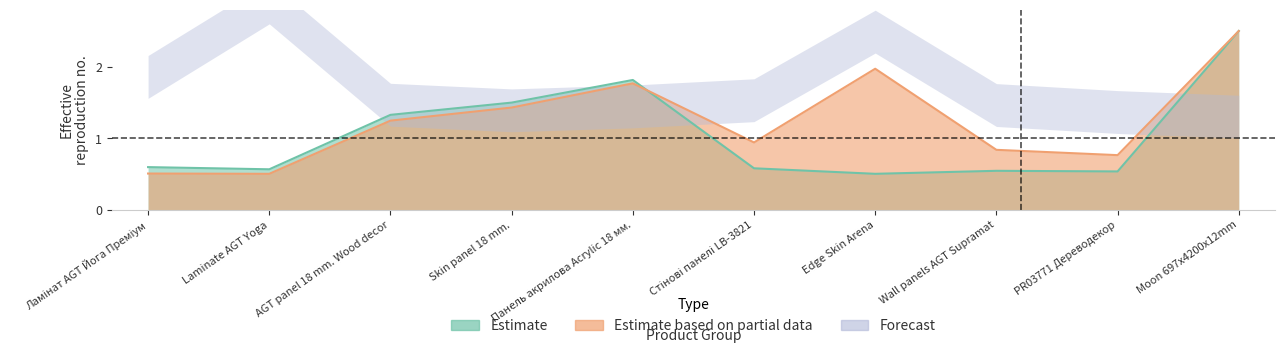

How many times do Estimate based on partial data and Estimate cross each other?

2